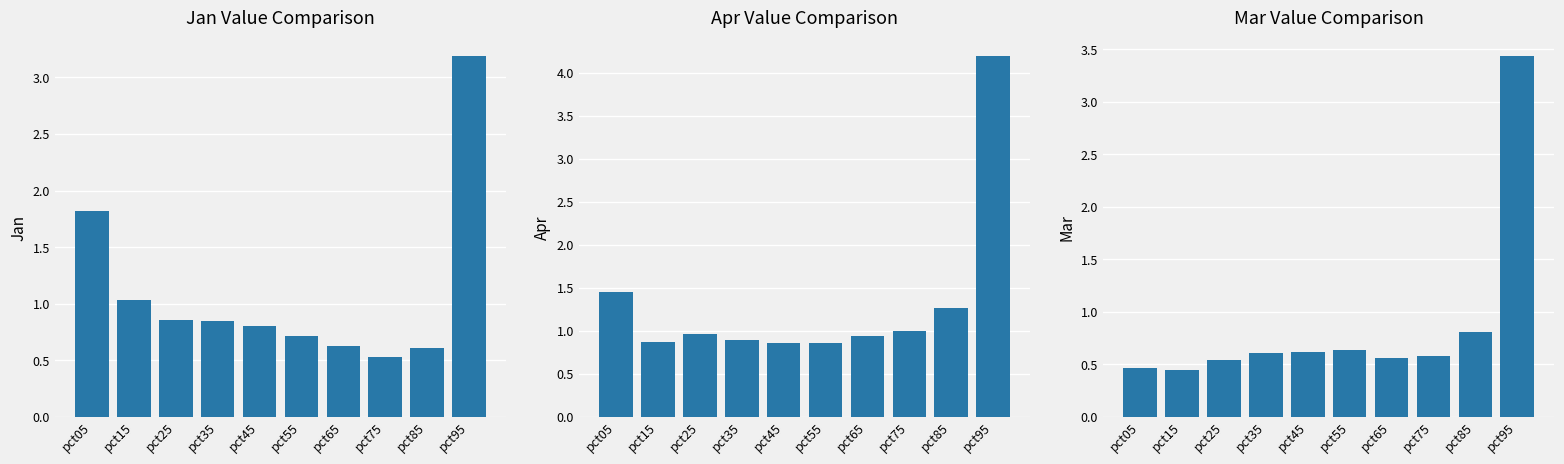

The Jan series shows 0.8 at pct45. True or false?

True